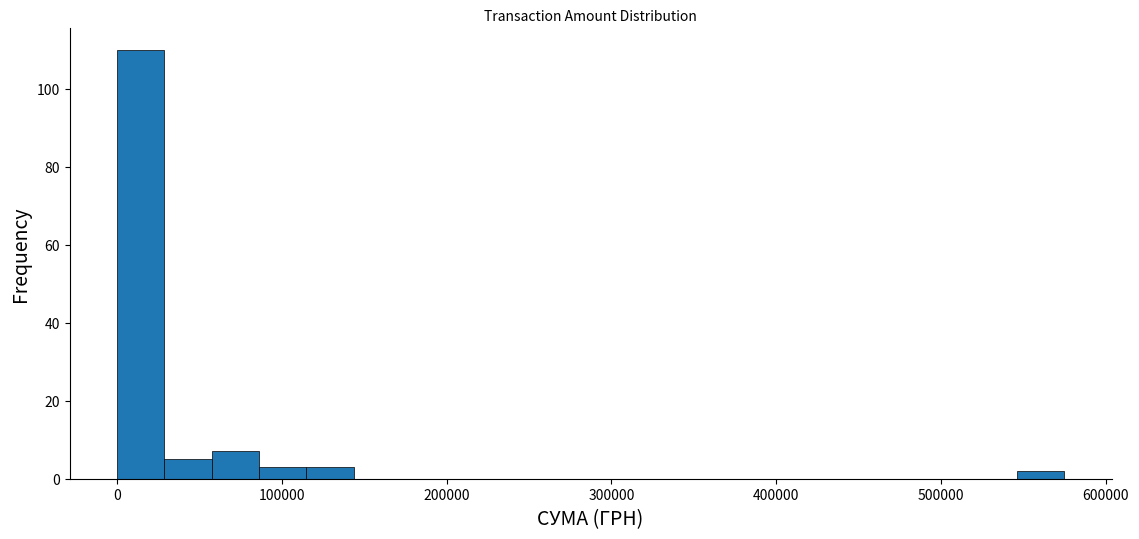

Read against the x-axis, roughly where is the centre of the tallest bar?

10000